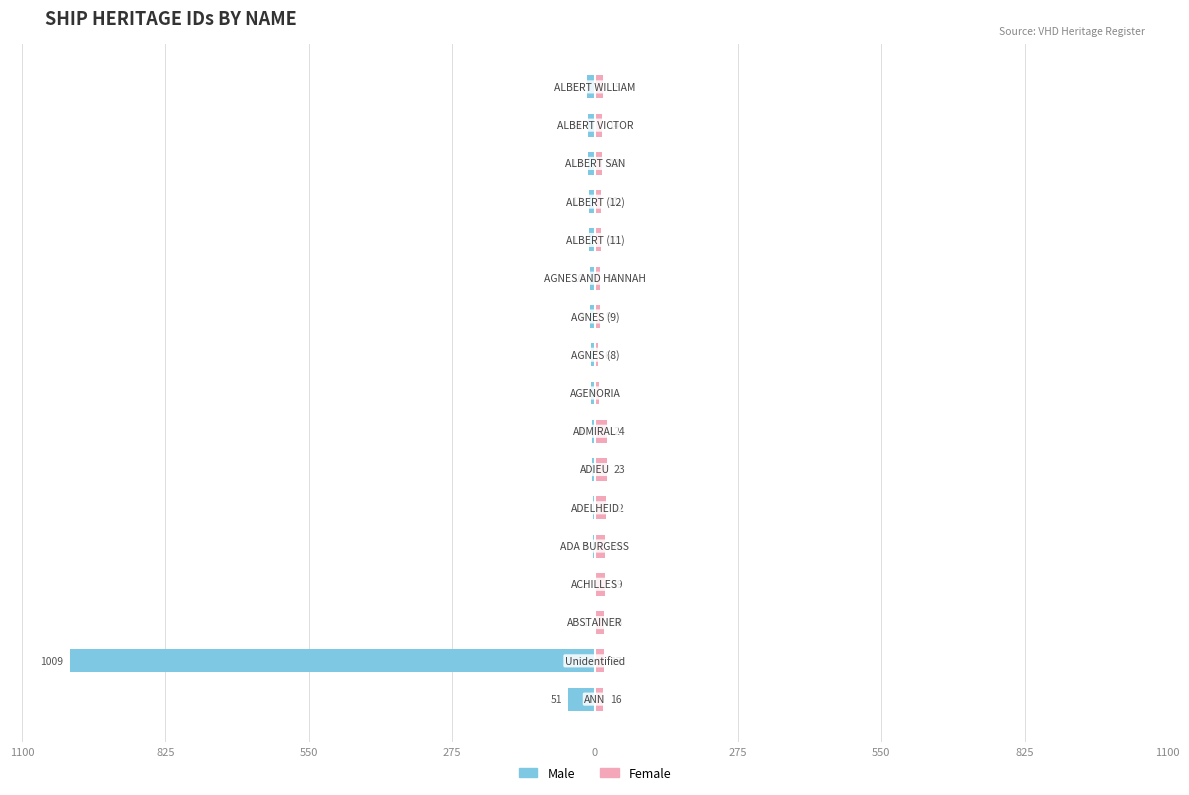

The value of Female at 550 is 18. True or false?

True